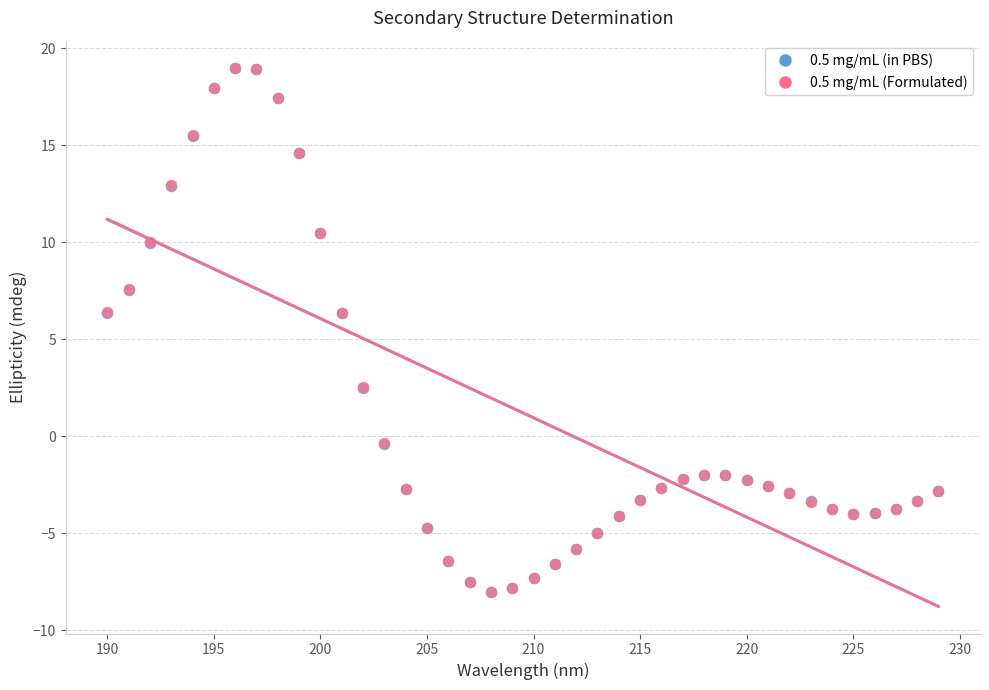

What are all the series names shown in the legend?

0.5 mg/mL (in PBS), 0.5 mg/mL (Formulated)